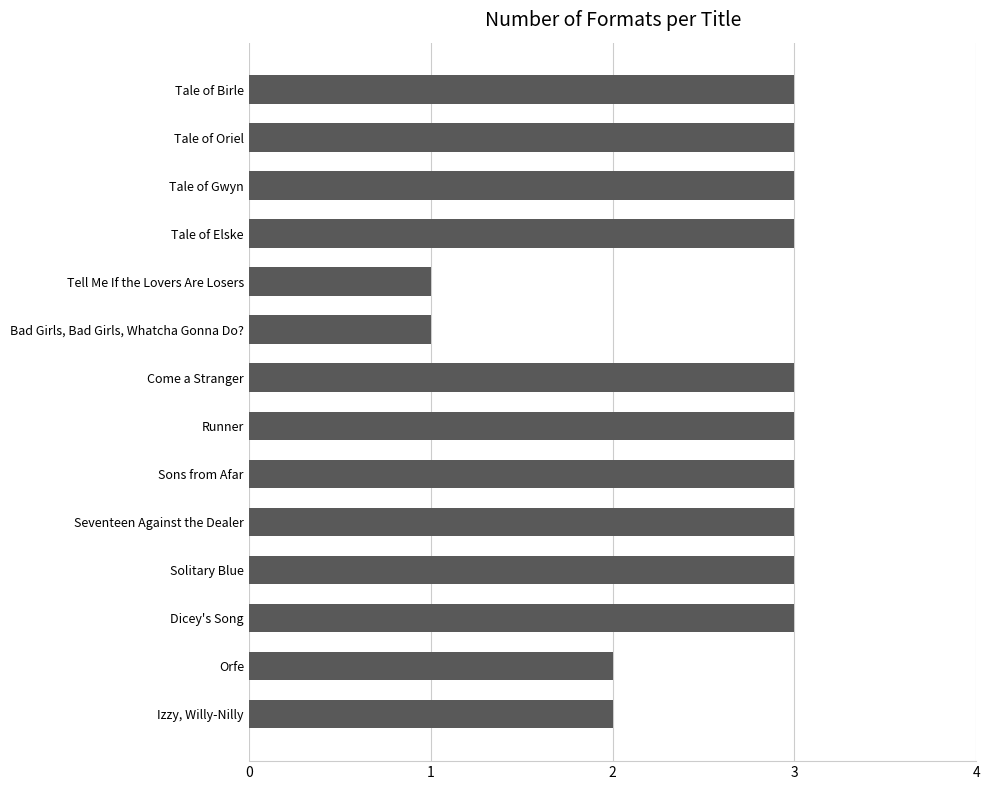

What is the greatest value displayed?

3